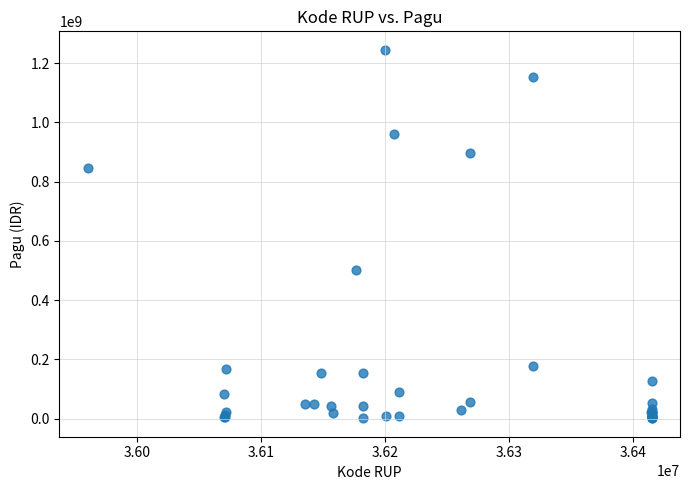

What Y value in the scatter plot is closest to 622840000?

499932000